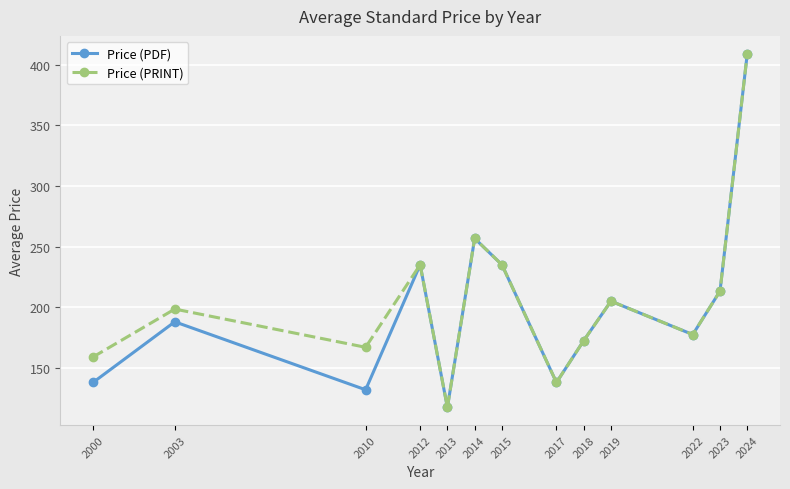

What is the total value across all series at 2012?

470.0